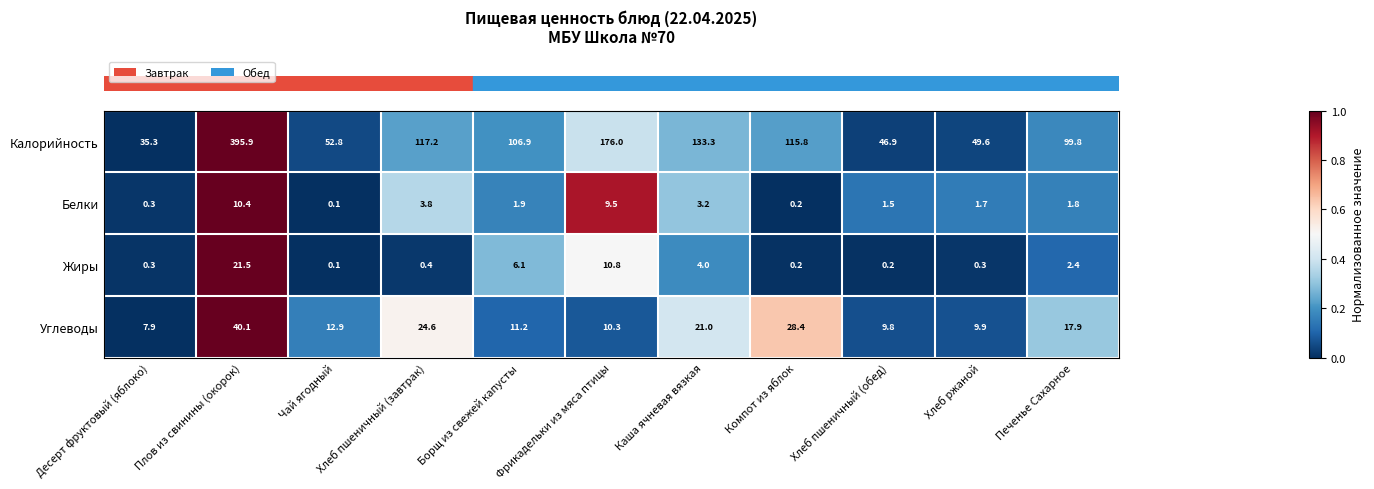

What is the total value across all series at Печенье Сахарное?

121.9